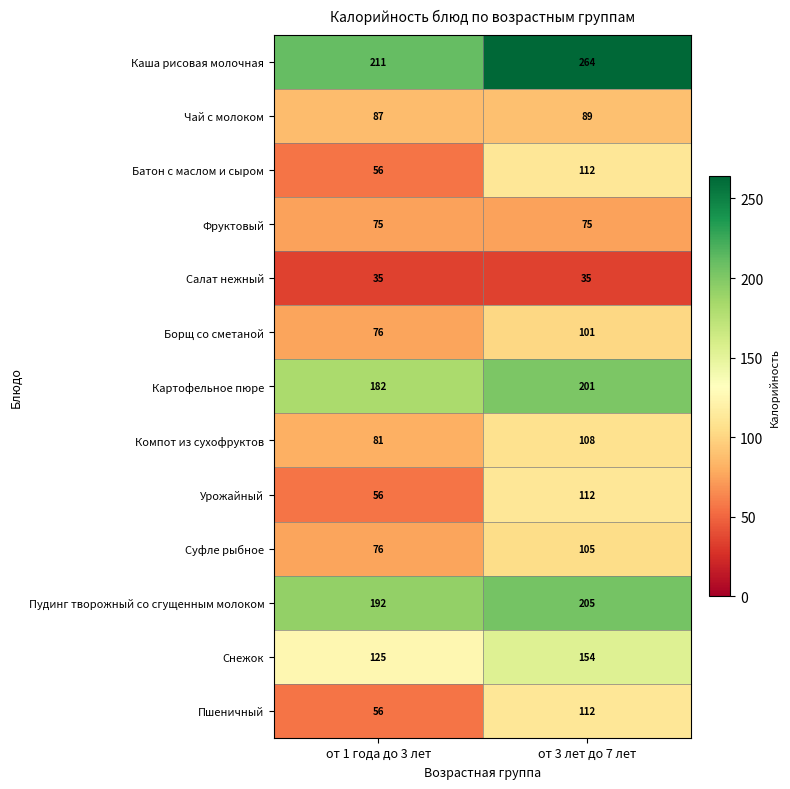

What is the difference between the Борщ со сметаной values at от 1 года до 3 лет and от 3 лет до 7 лет?

25